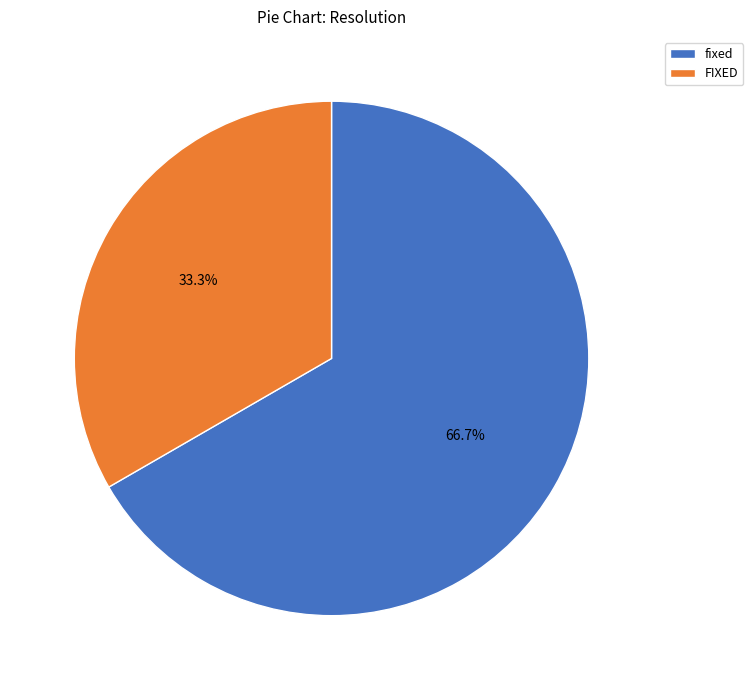

Rank the categories by value from highest to lowest.

fixed, FIXED